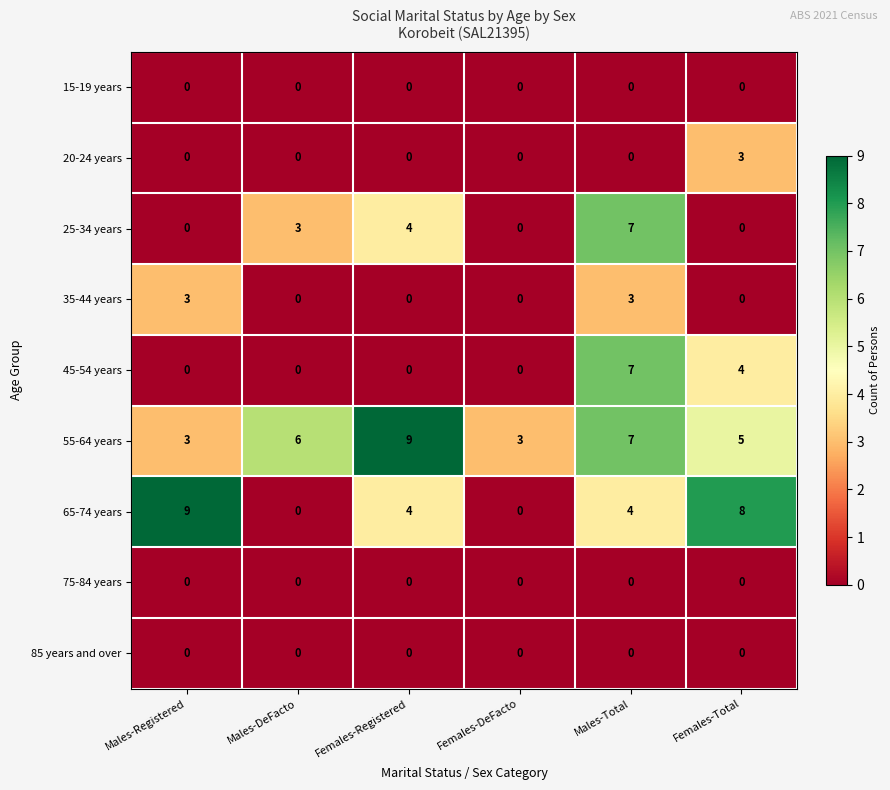

At which category is the sum across all series the highest?

Males-Total